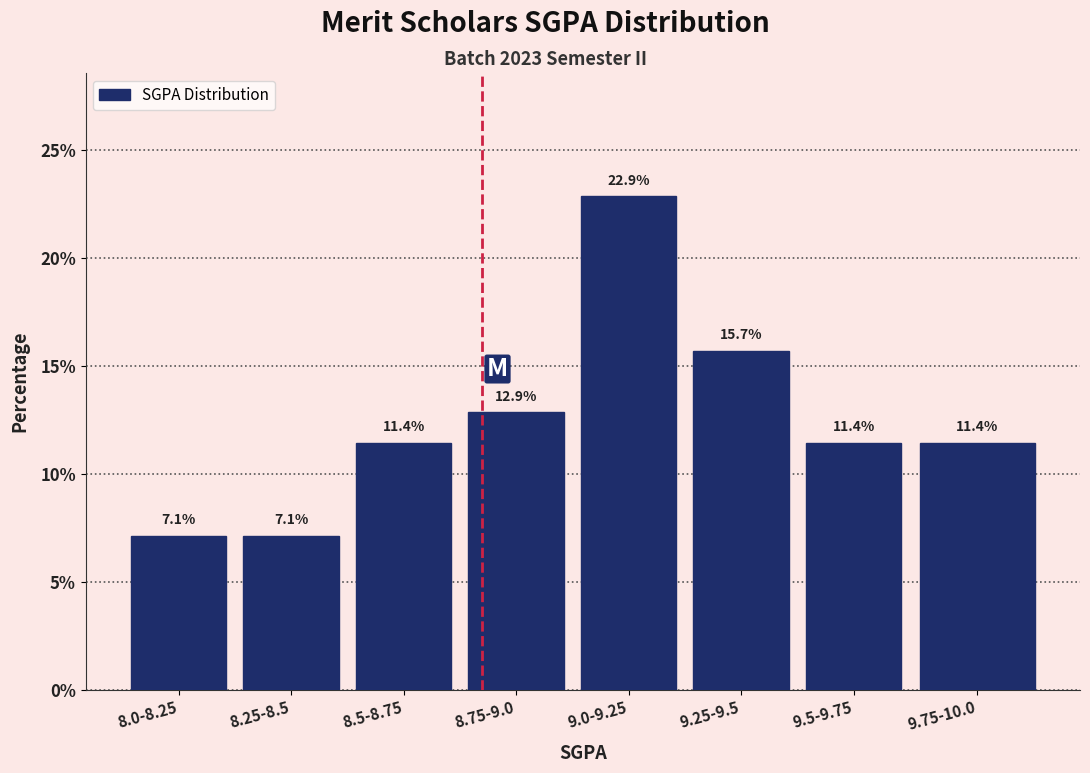

Reading left to right, list all the values displayed in this chart.

7.1	7.1	11.4	12.9	22.9	15.7	11.4	11.4